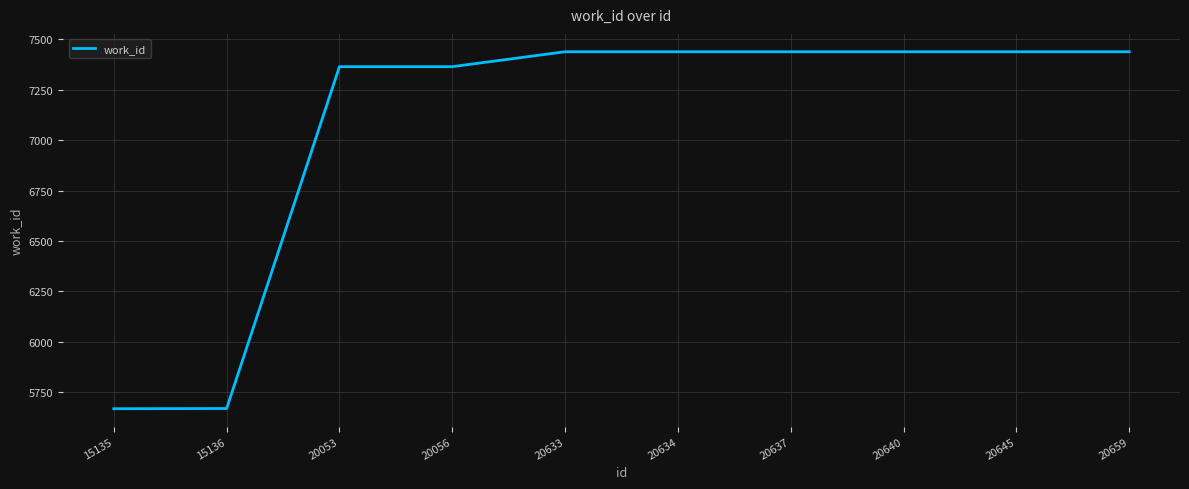

What is the sum of all values?

70701